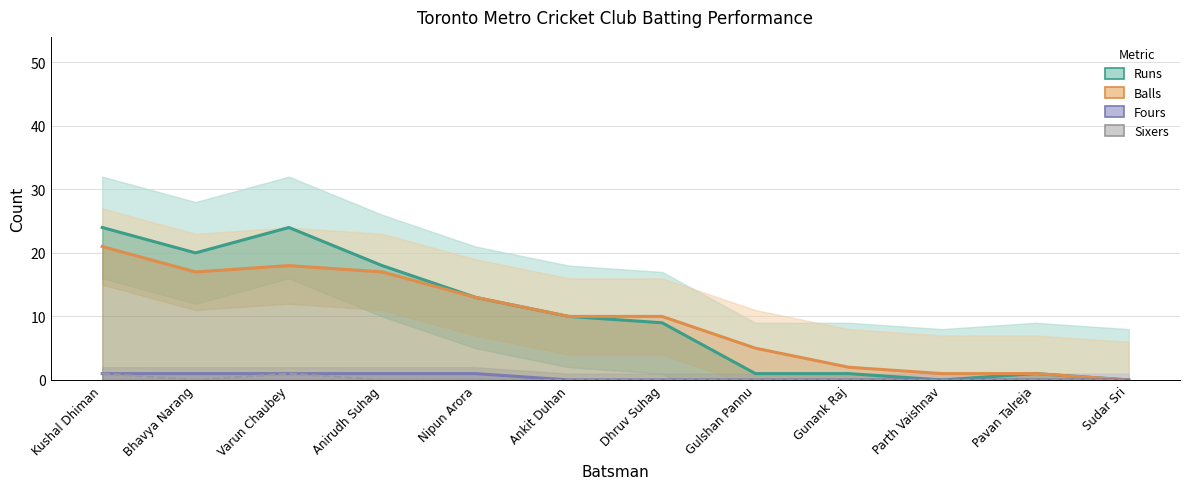

What is the label of the 5th point from the right?

Gulshan Pannu